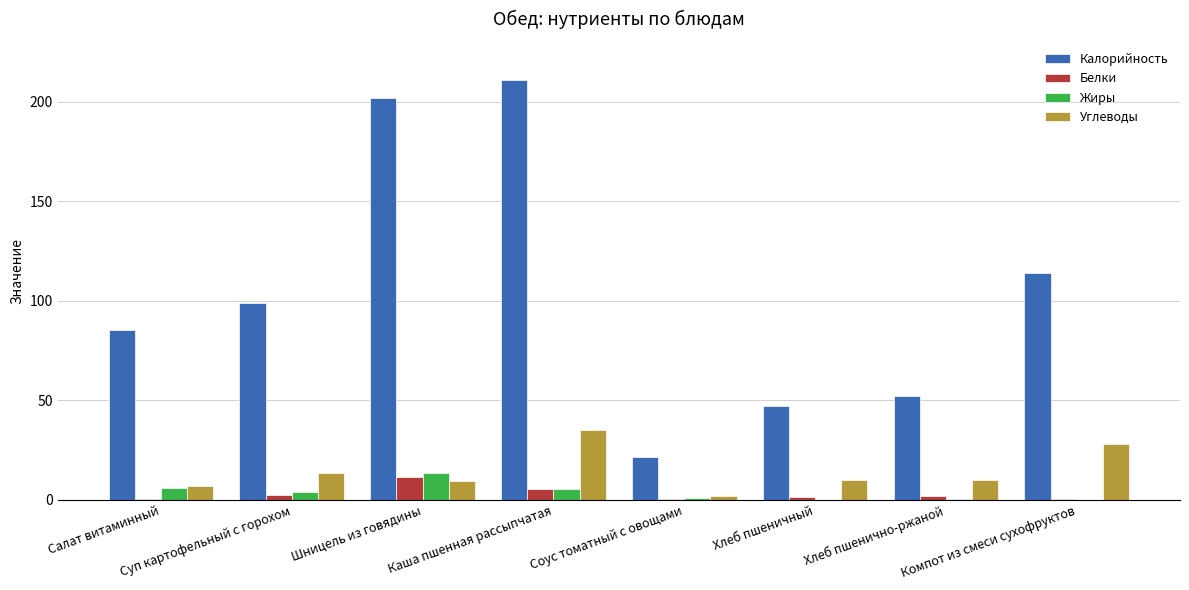

What is the spread (max minus min) of values at Суп картофельный с горохом?

96.5